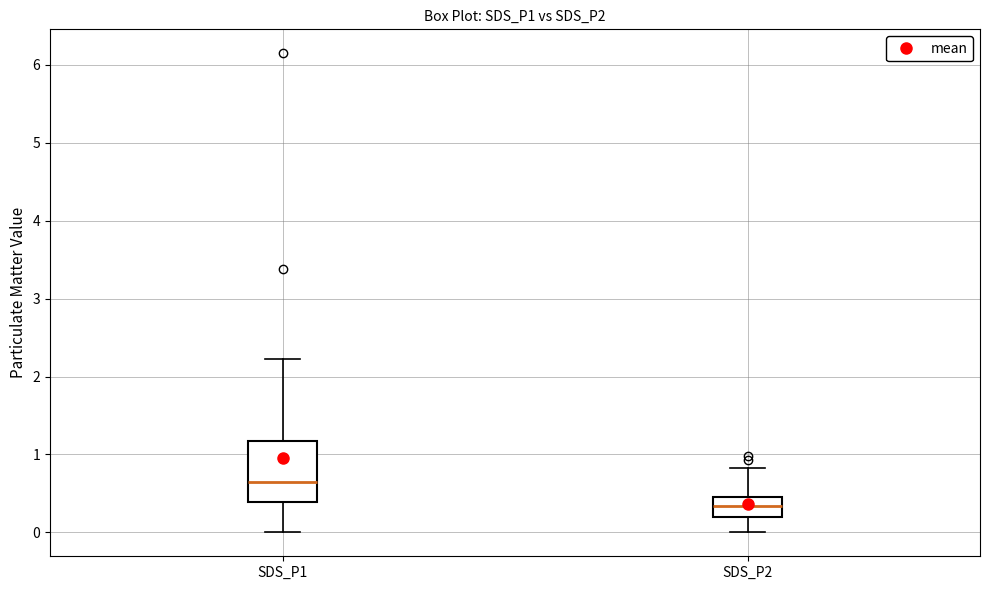

Which box is the tallest, from its lower edge to its upper edge?

SDS_P1